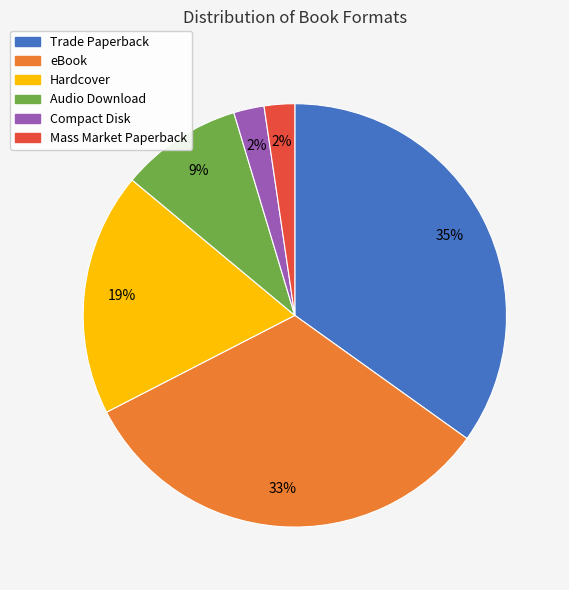

Is there any slice that represents more than half of the pie?

No